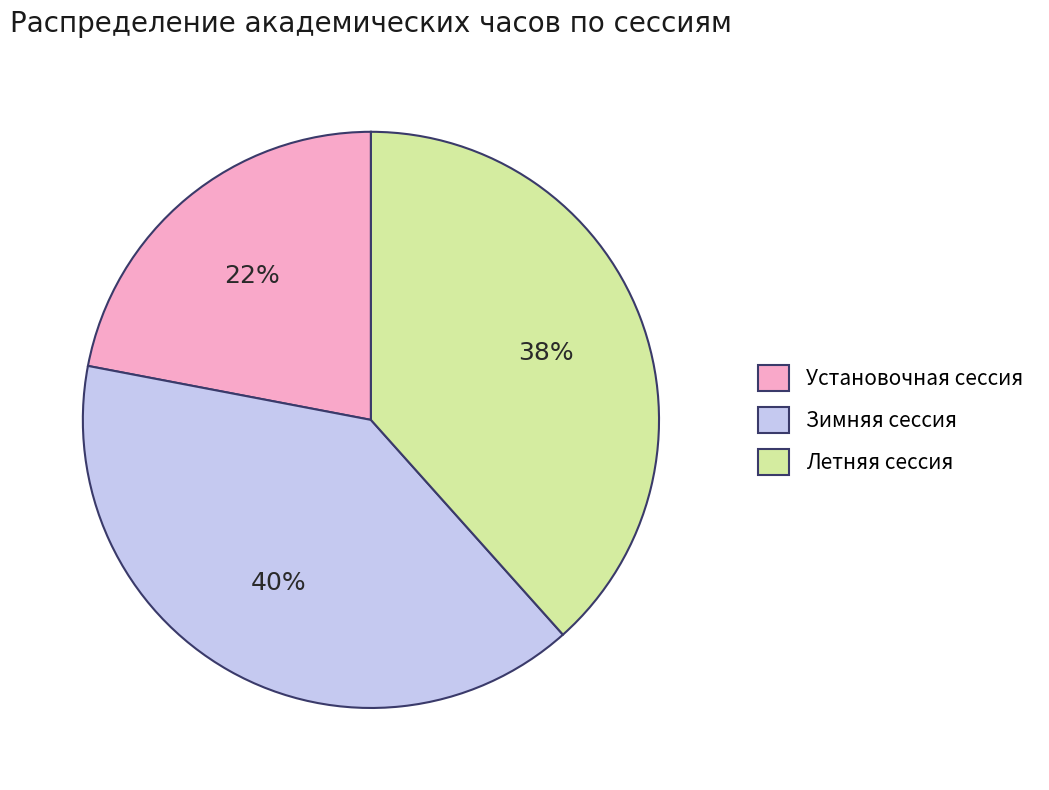

To the nearest percent, what is the average slice percentage?

33%